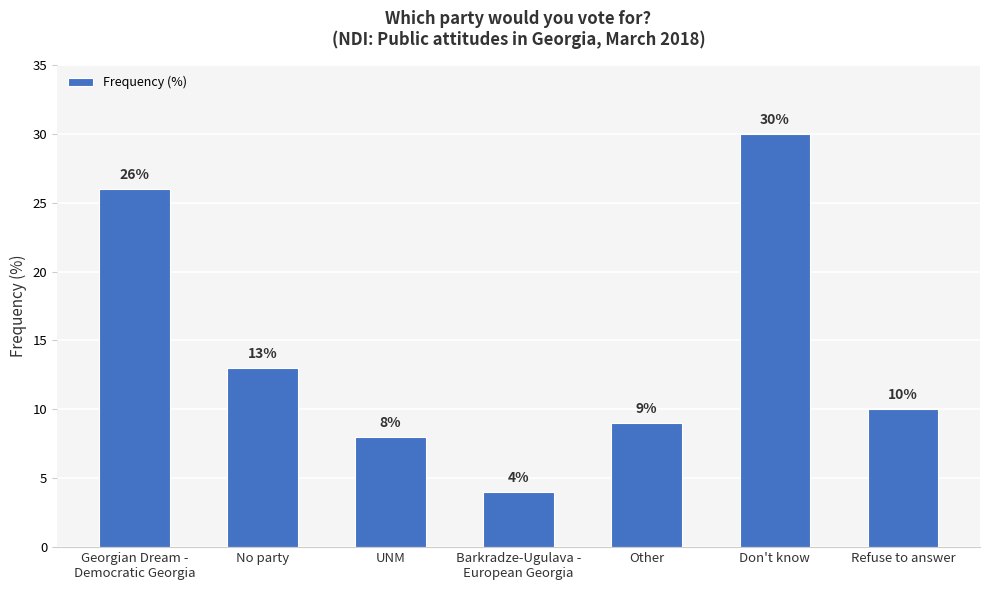

True or false: the data shows 11 at UNM.

False